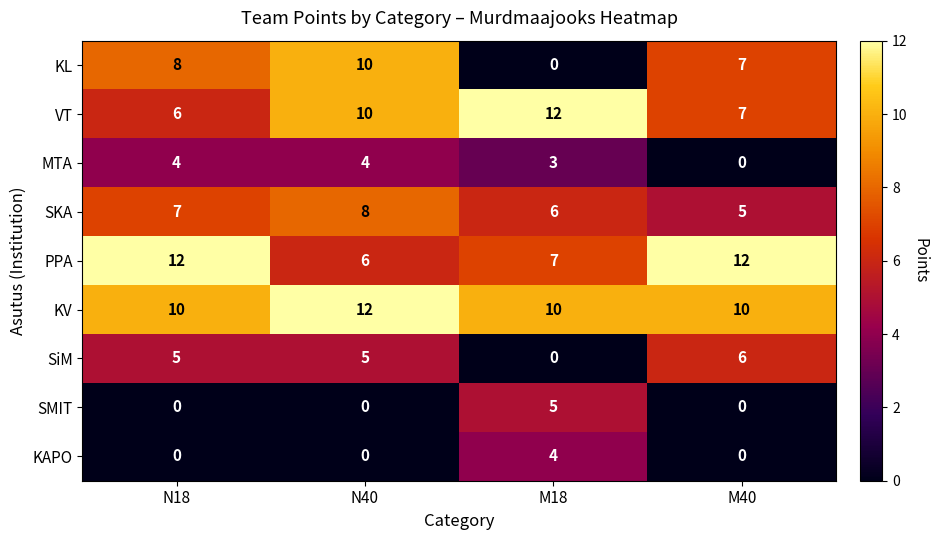

Read the KV value at M40.

10